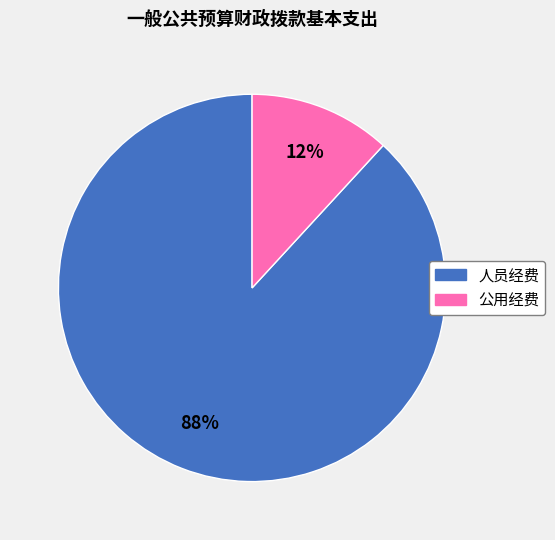

Is 人员经费 the majority of the pie?

Yes